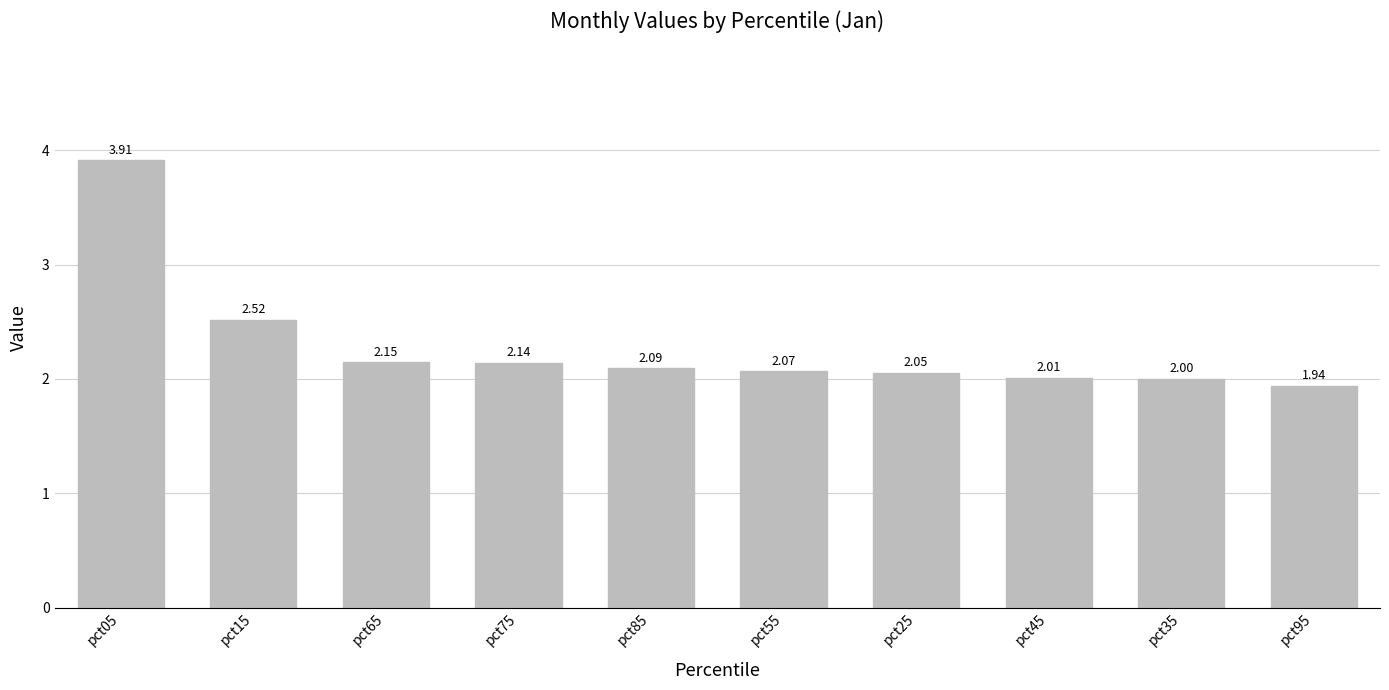

The chart shows a value of 2.0 at pct35. True or false?

True